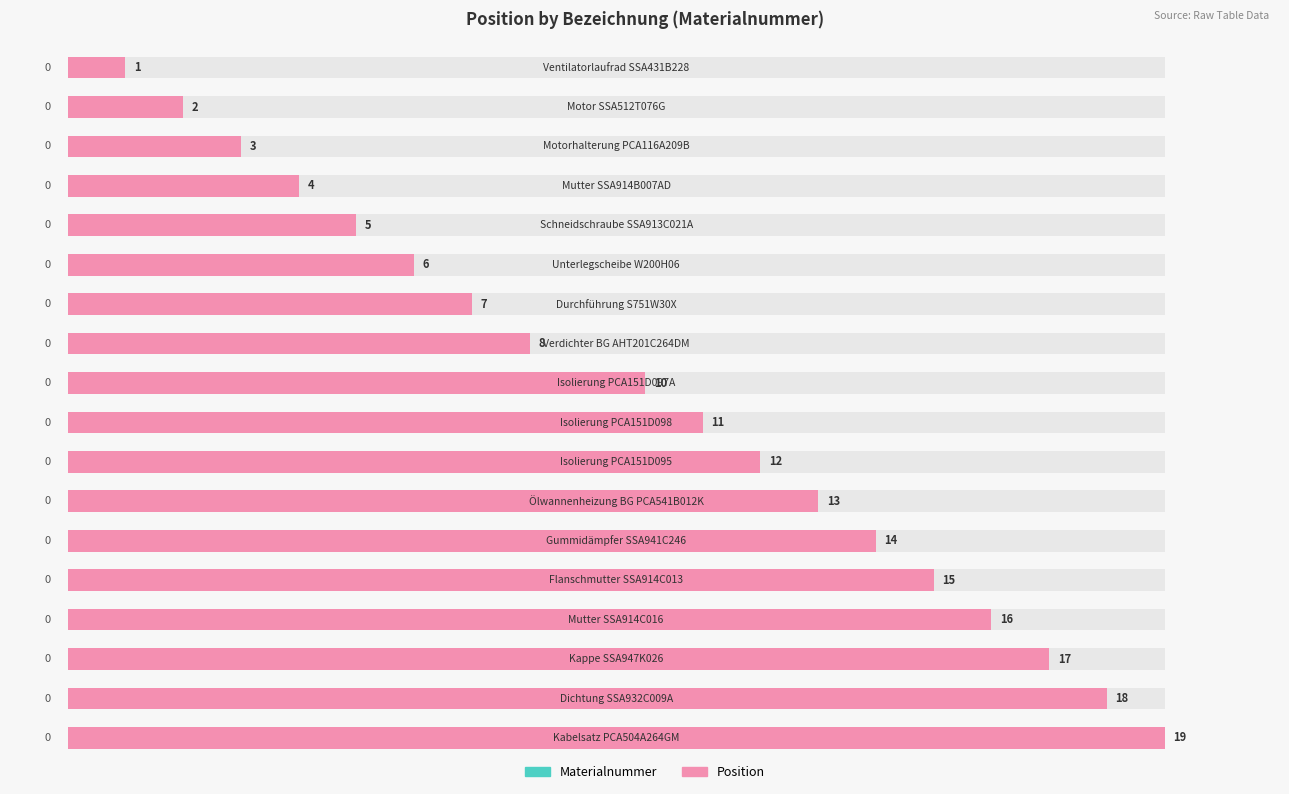

Is the value of Materialnummer at 0 greater than the value of Position at 1?

No